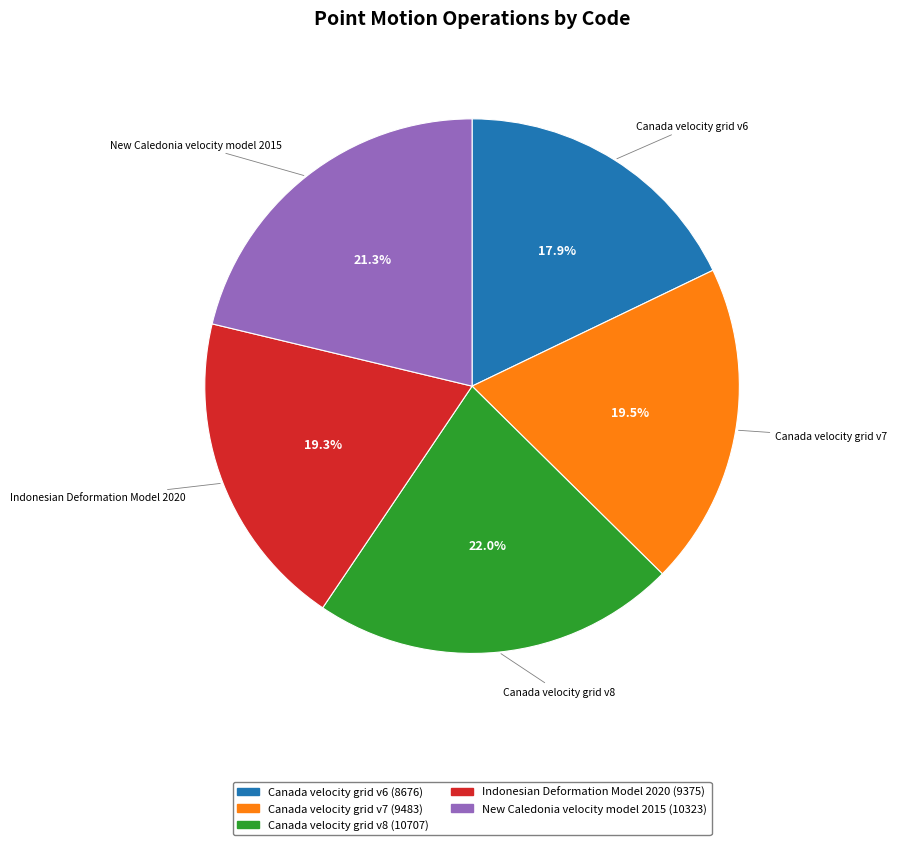

Which has a higher value, Indonesian Deformation Model 2020 or Canada velocity grid v8?

Canada velocity grid v8